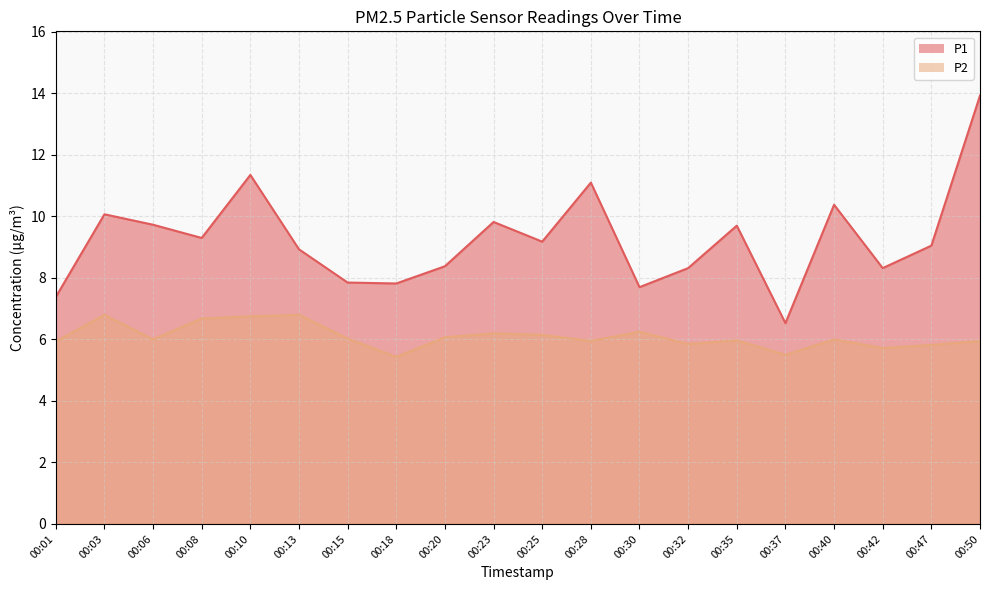

How many values in the P2 series are below 6?

9